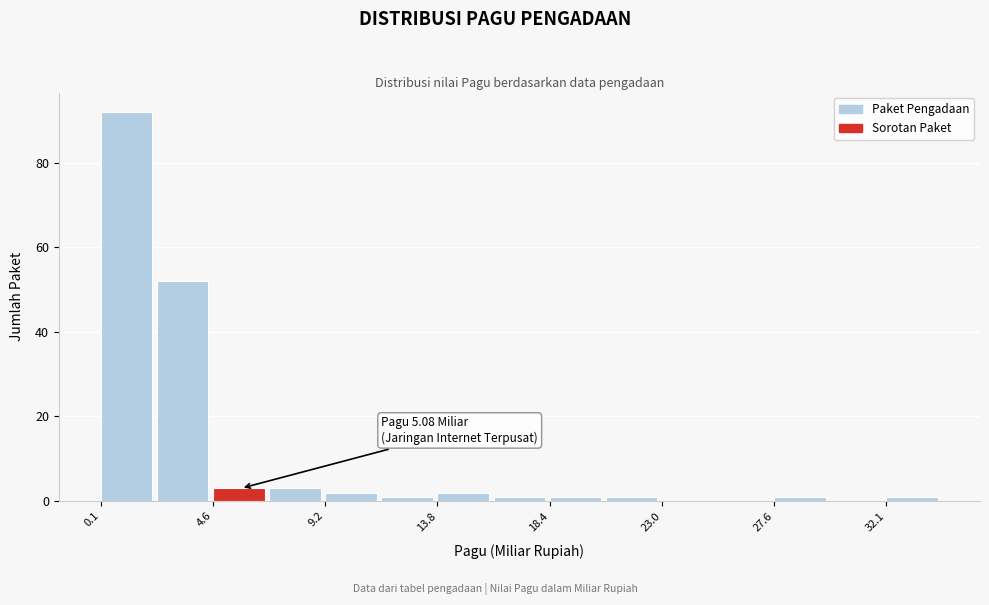

Which range on the x-axis has the tallest bar?

0.0 to 2.5